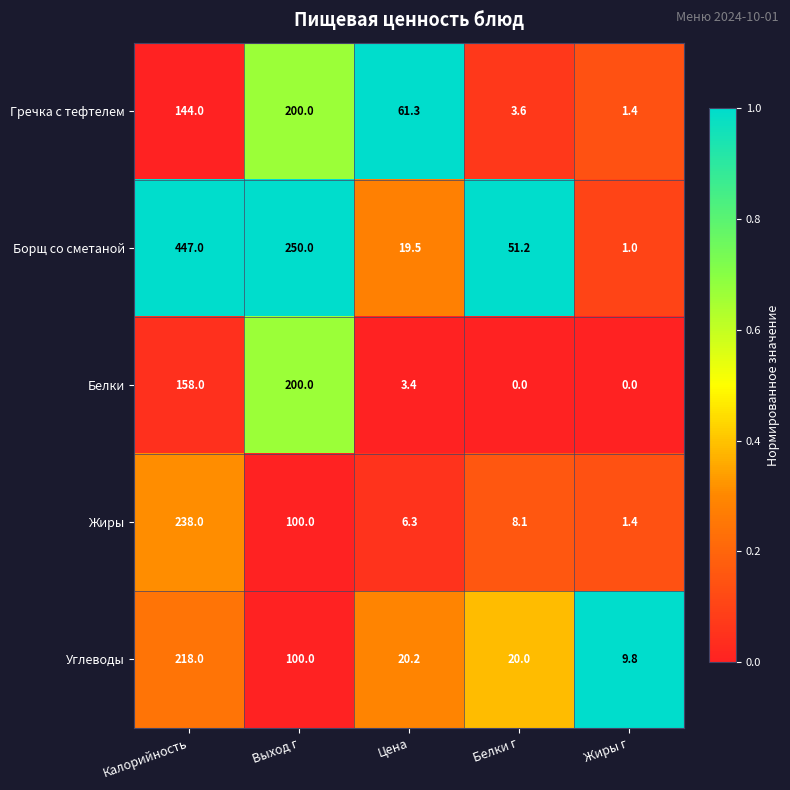

What is the sum of the Гречка с тефтелем values at Белки г and Выход г?

203.6